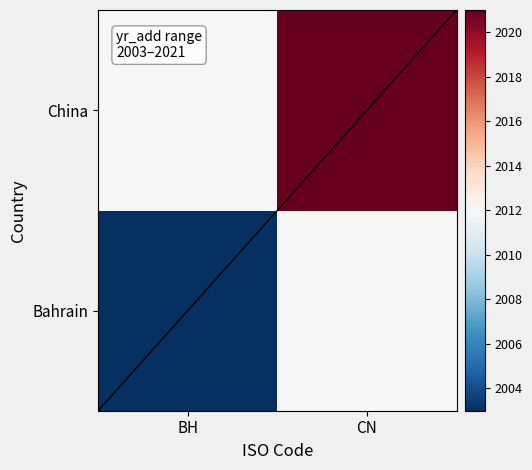

Rank the series at BH from lowest to highest value.

Bahrain, China